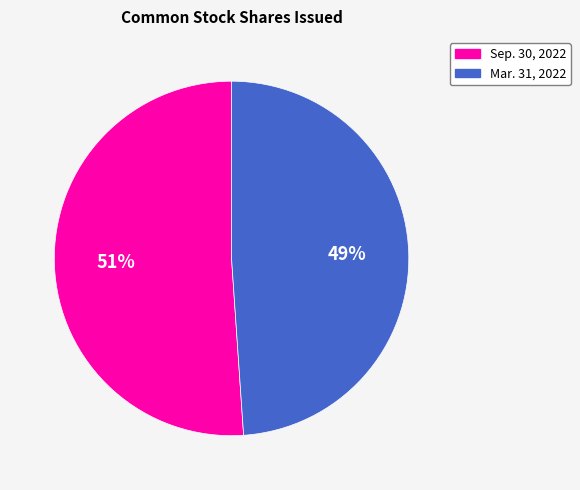

Which category has the biggest portion of the pie?

Sep. 30, 2022